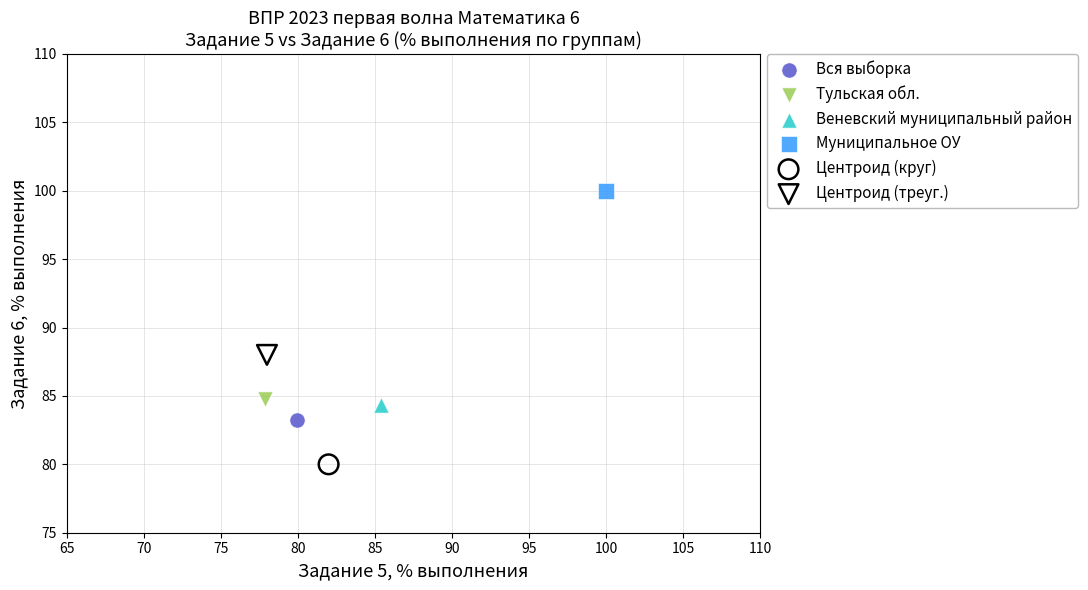

Which series reaches the maximum Y coordinate?

Муниципальное ОУ